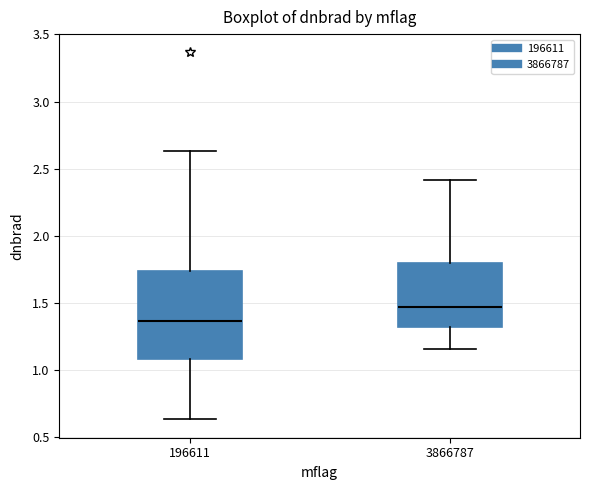

Where is the lower edge of the box at x = 196611 on the y-axis? The values are not printed on the chart, so give them approximately, as read against the axis.

1.10